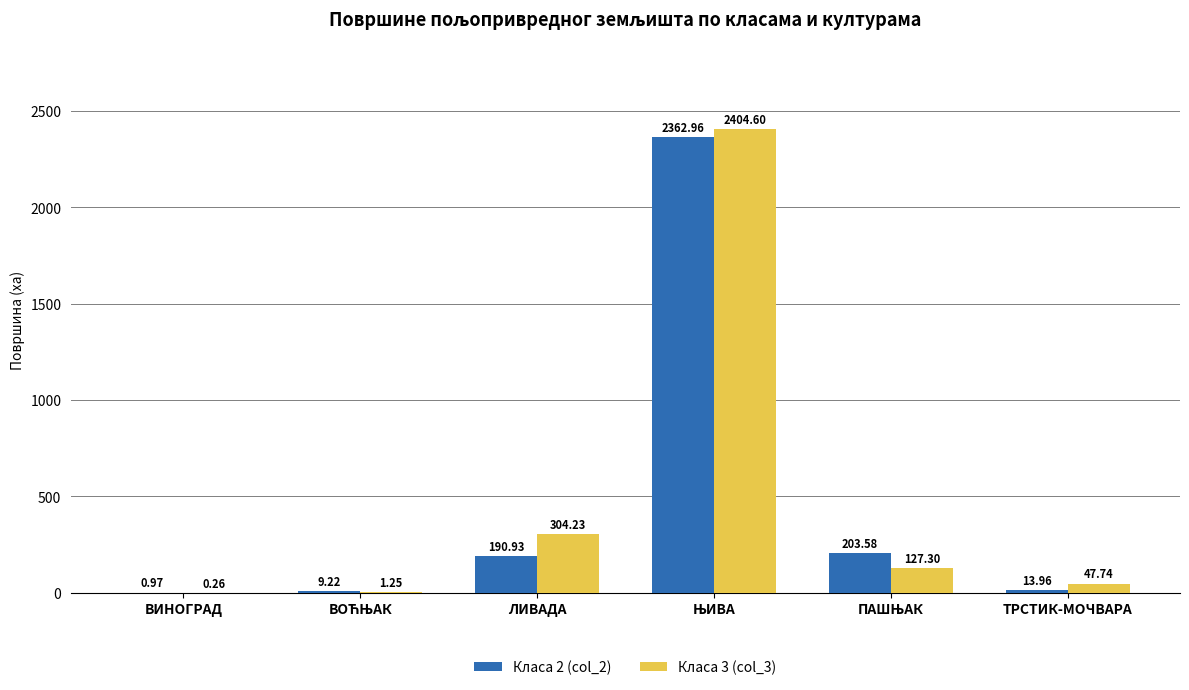

Between ВИНОГРАД and ЛИВАДА, which series saw the biggest shift?

Класа 3 (col_3)